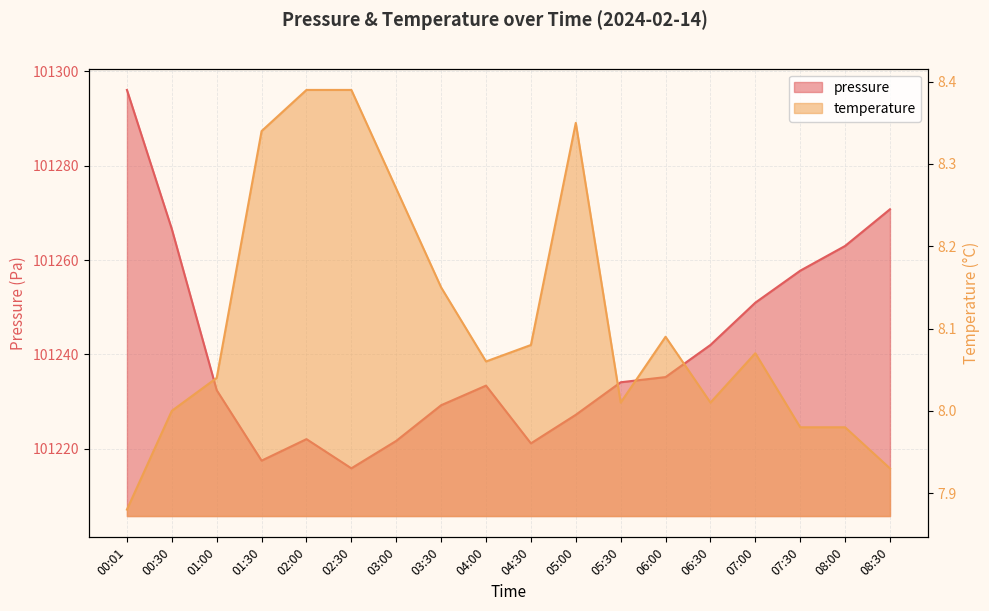

In temperature, how many points are lower than both neighbors (excluding endpoints)?

3